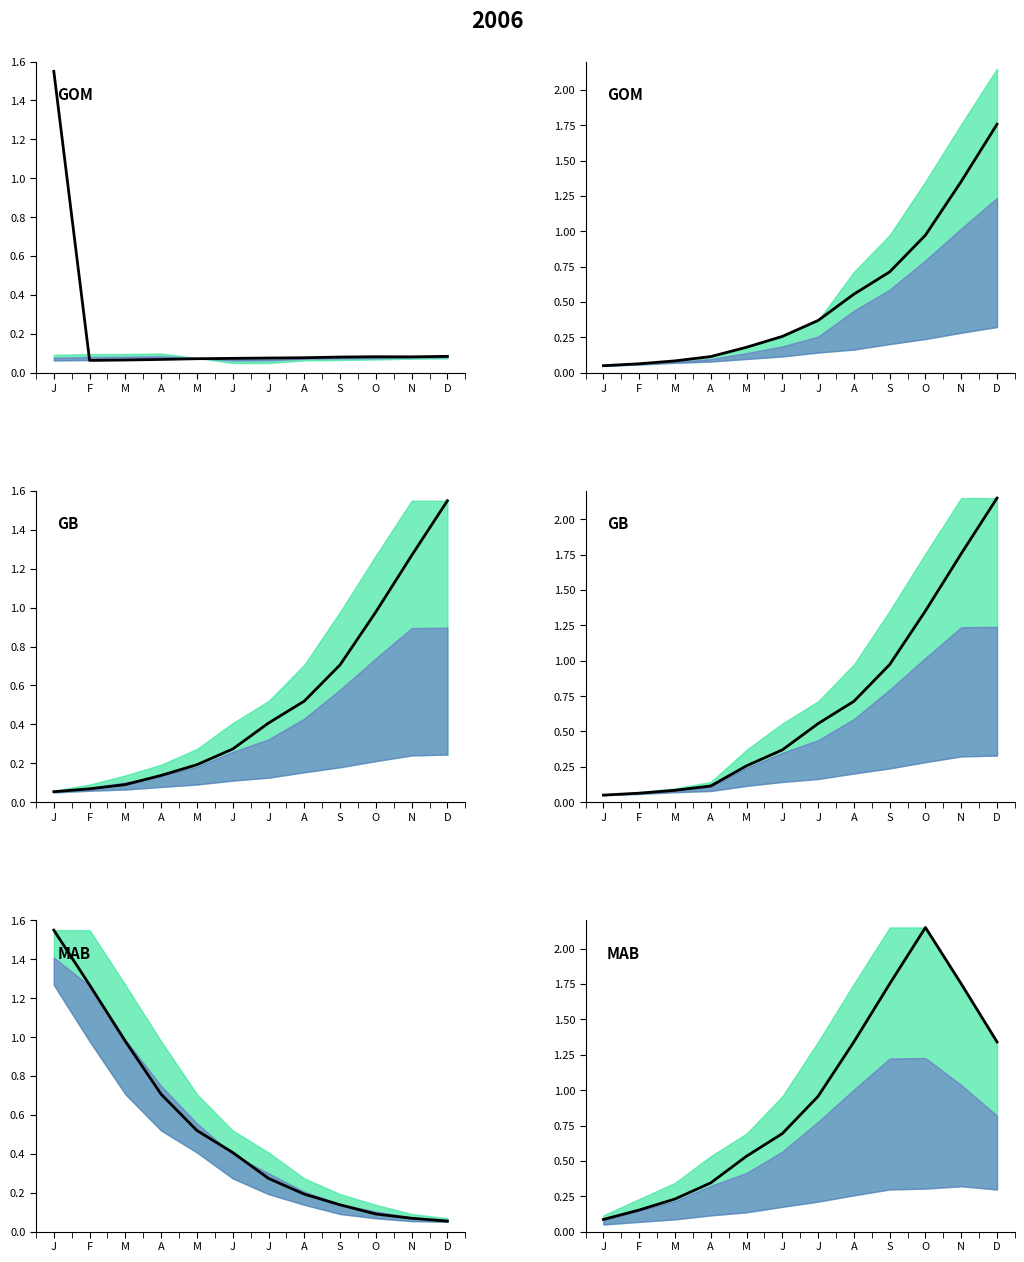

What is the label of the 9th point from the right?

A